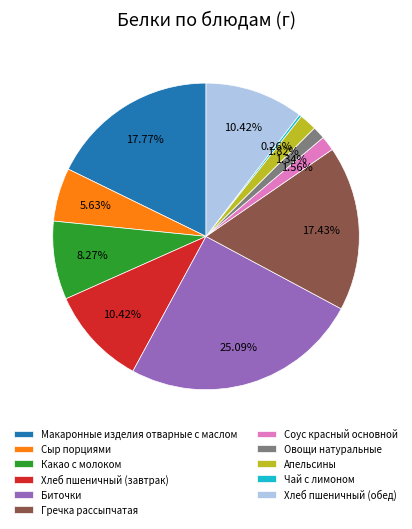

What percentage is the Биточки slice, to the nearest percent?

25%